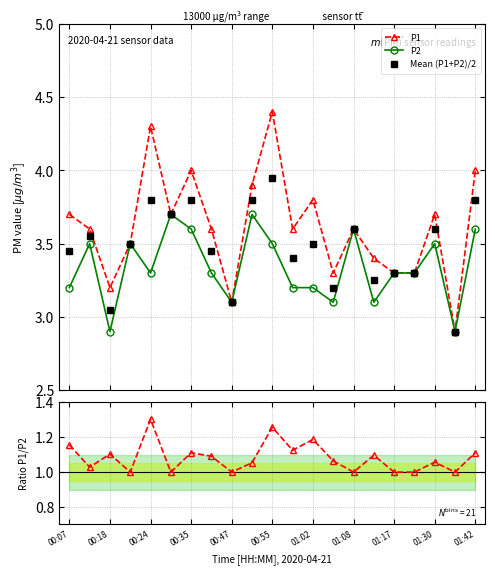

What is the value of the P2 point at the 14th from the left?

3.1